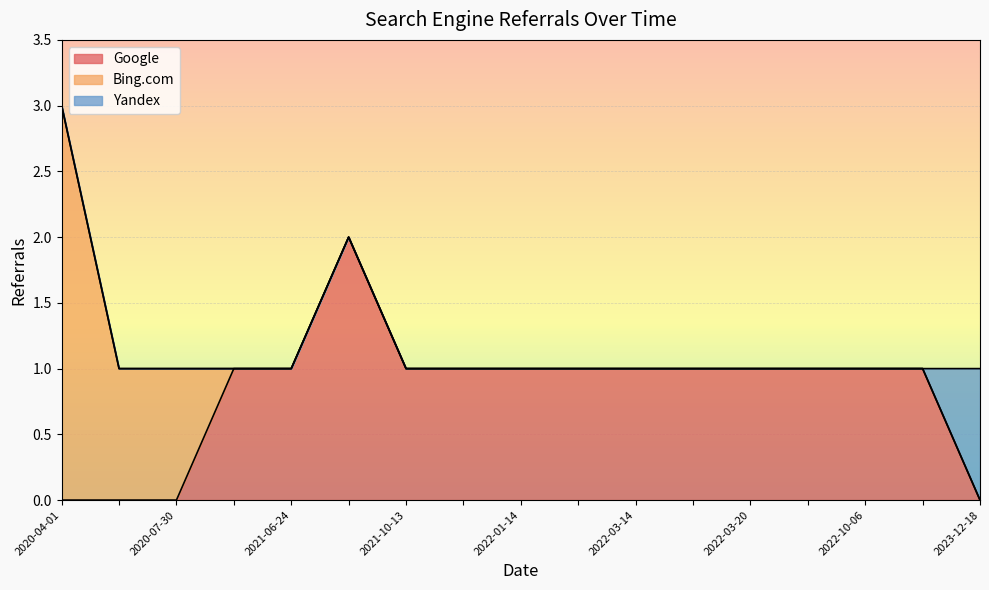

Between 2022-10-06 and 2022-03-18, which series saw the biggest shift?

Google